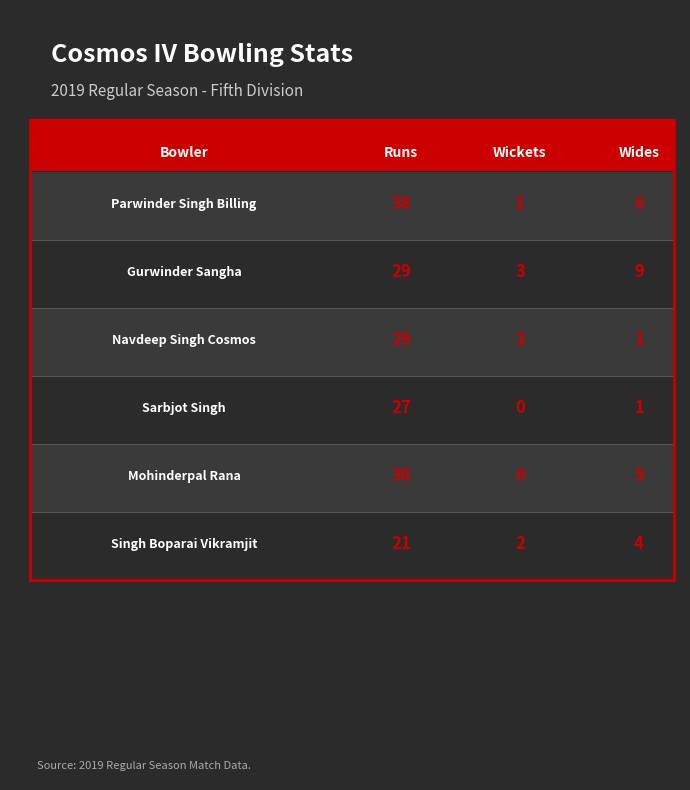

How many series are shown in this chart?

3